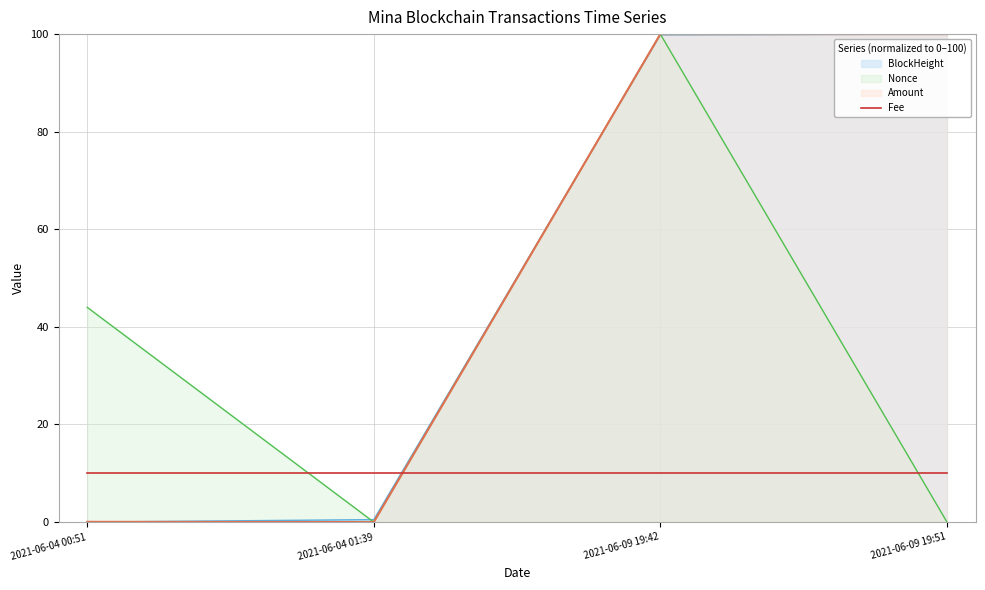

How many positive values does the BlockHeight series have?

3